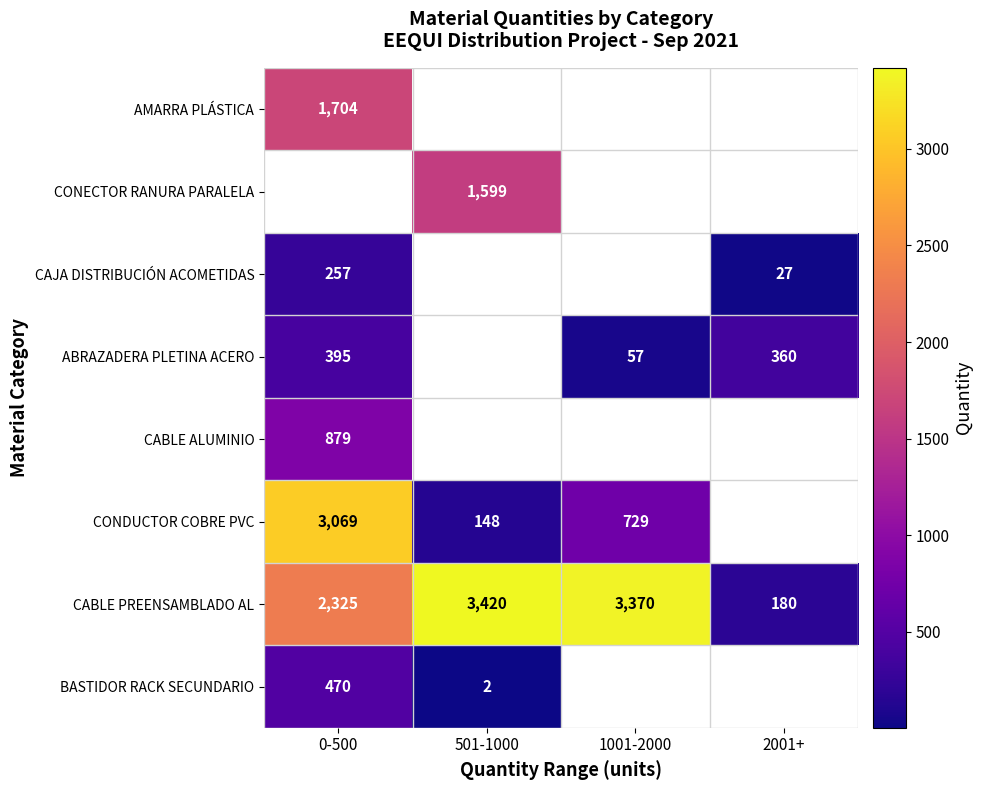

What is the average value of the CABLE PREENSAMBLADO AL series?

2324